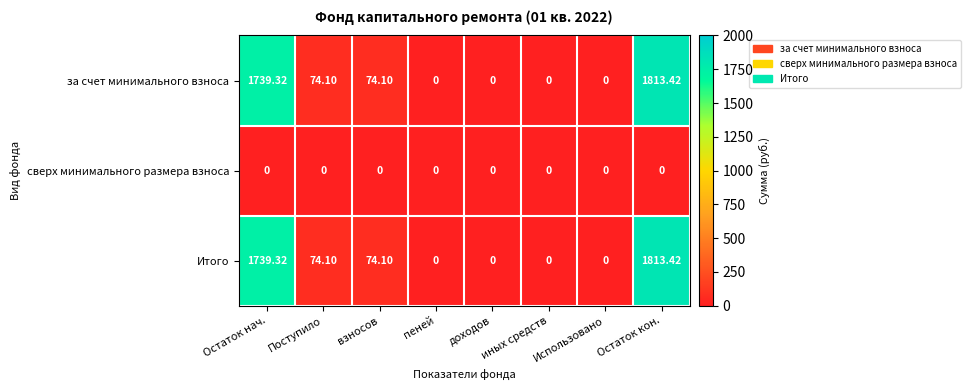

How many values in за счет минимального взноса are above zero?

4